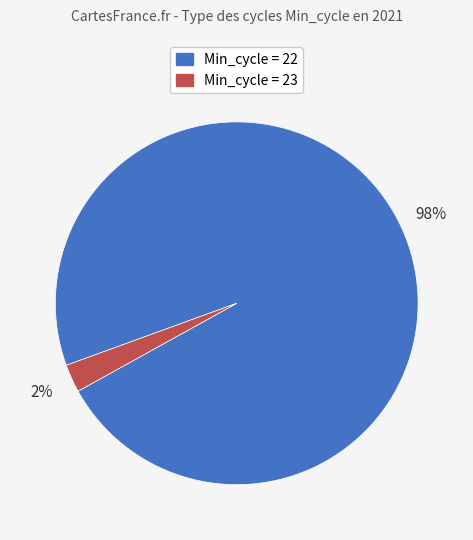

Which slice is the largest?

Min_cycle = 22